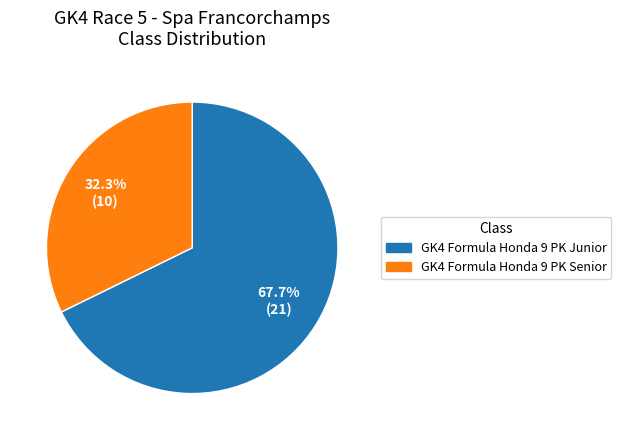

Does GK4 Formula Honda 9 PK Junior represent more than half of the total?

Yes